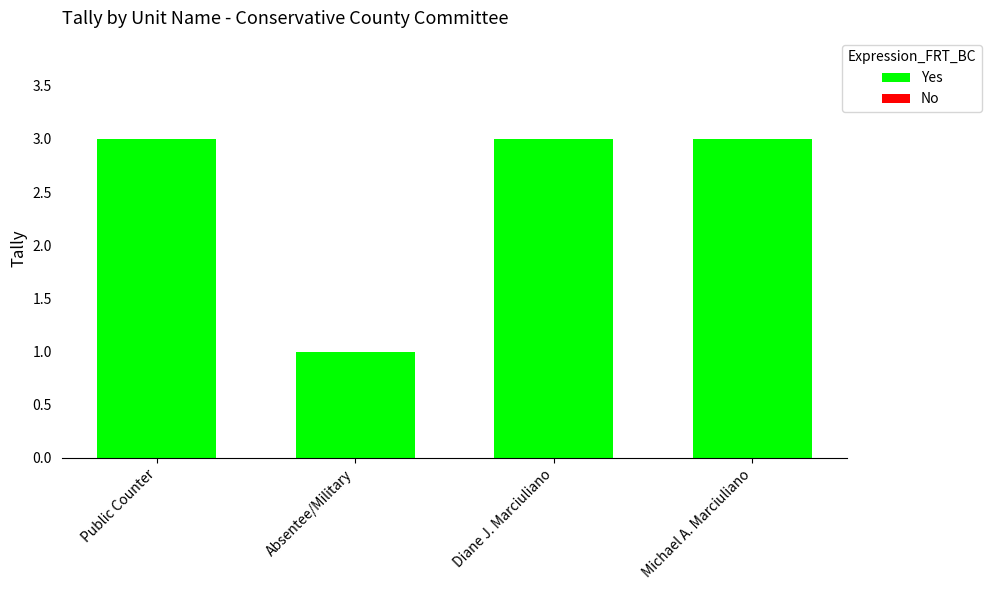

True or false: the data shows 3 at Diane J. Marciuliano.

True